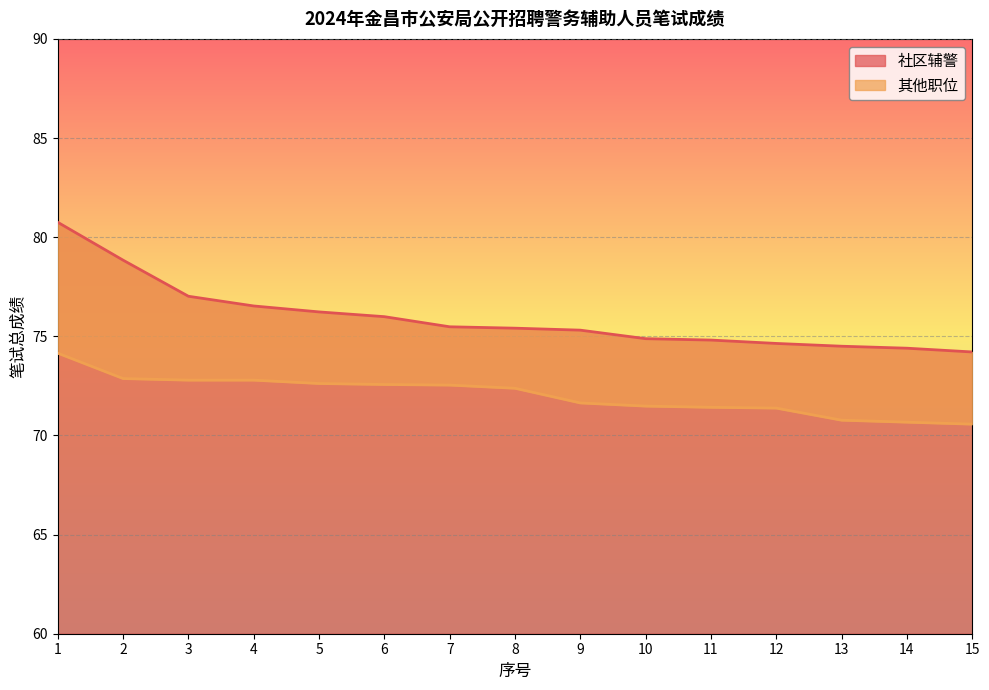

What is the average value of the 社区辅警 series?

75.9